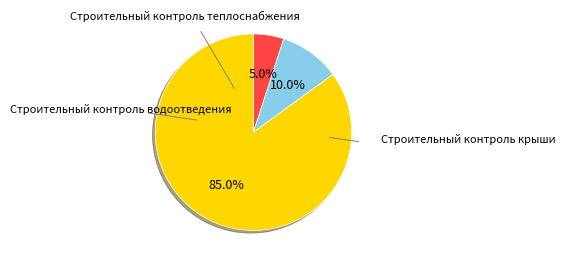

Is there a majority slice in this chart?

Yes